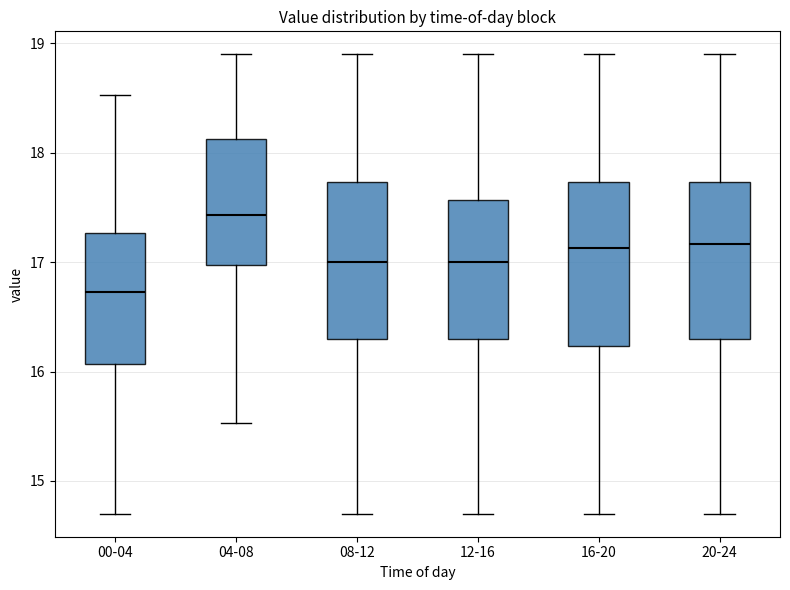

Reading left to right, transcribe this box plot: for each box, give where its median line is, the range the box spans, and where its two whiskers end, as read against the y-axis. The values are not printed on the chart, so give them approximately, as read against the axis.

00-04: median 16.7, box 16.1 to 17.3, whiskers 14.7 to 18.5
04-08: median 17.4, box 17.0 to 18.1, whiskers 15.5 to 18.9
08-12: median 17.0, box 16.3 to 17.7, whiskers 14.7 to 18.9
12-16: median 17.0, box 16.3 to 17.6, whiskers 14.7 to 18.9
16-20: median 17.1, box 16.2 to 17.7, whiskers 14.7 to 18.9
20-24: median 17.2, box 16.3 to 17.7, whiskers 14.7 to 18.9